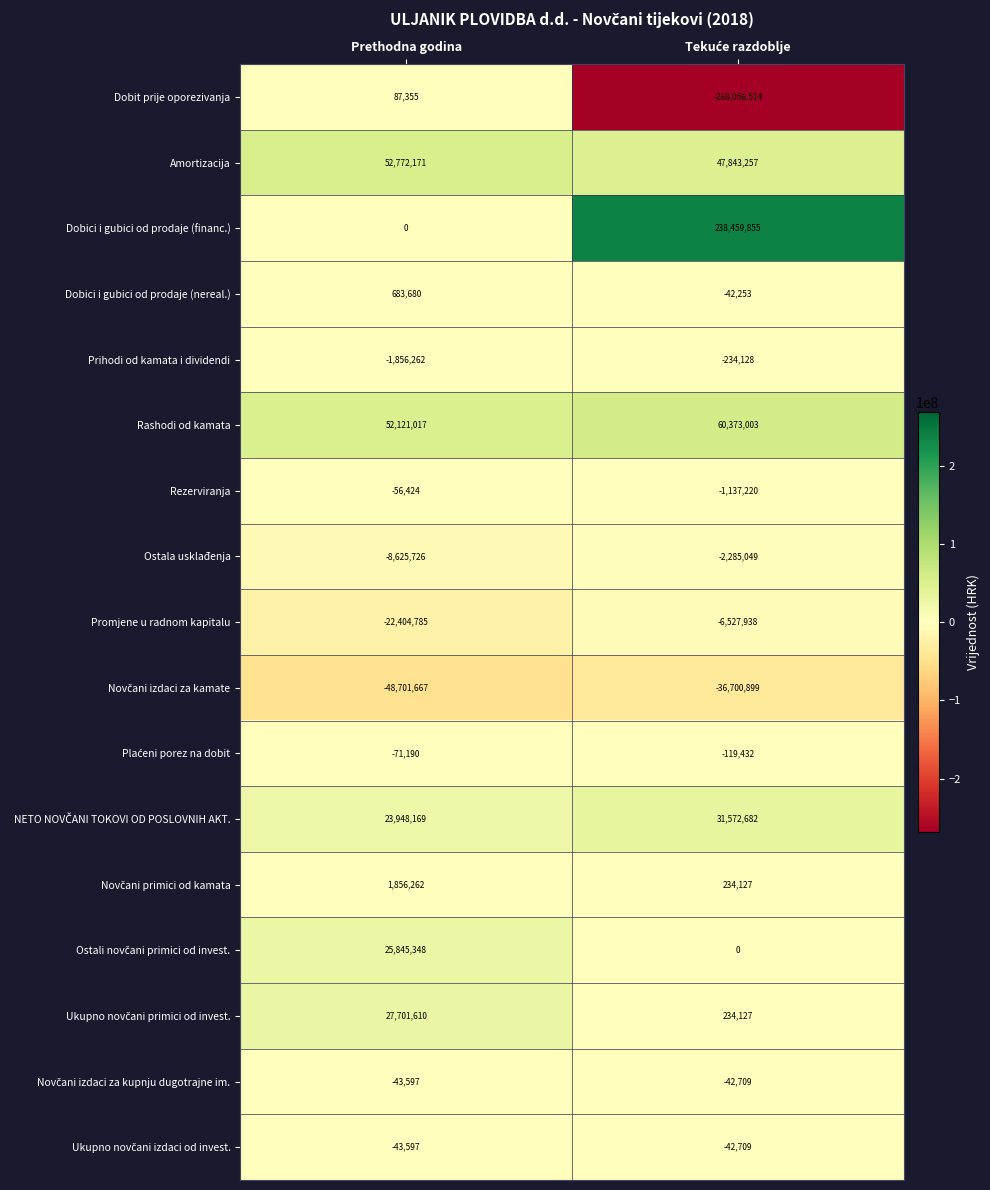

At how many categories does at least one series exceed 128830879?

1